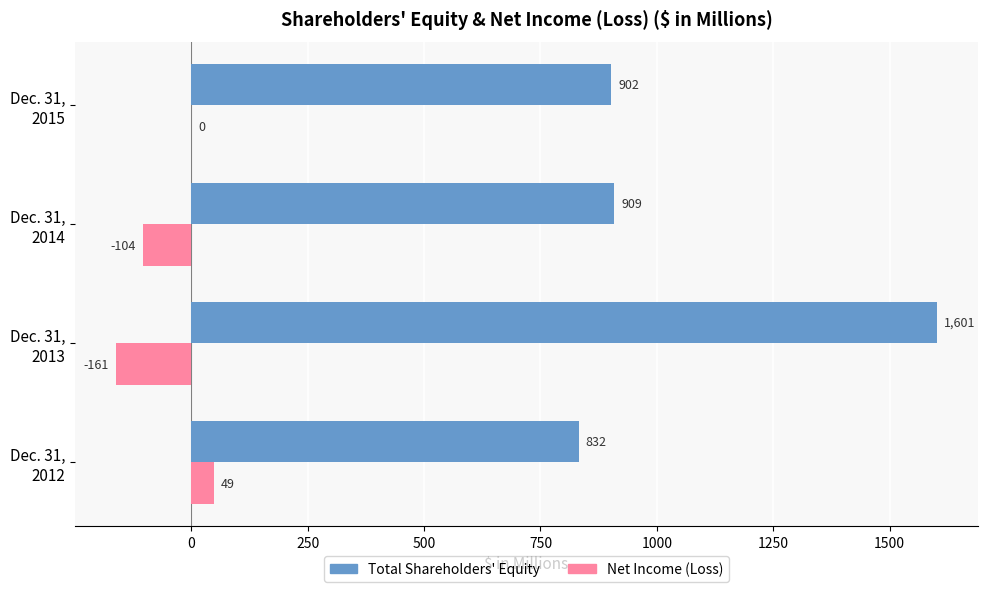

What is the sum of all Total Shareholders' Equity values?

4244